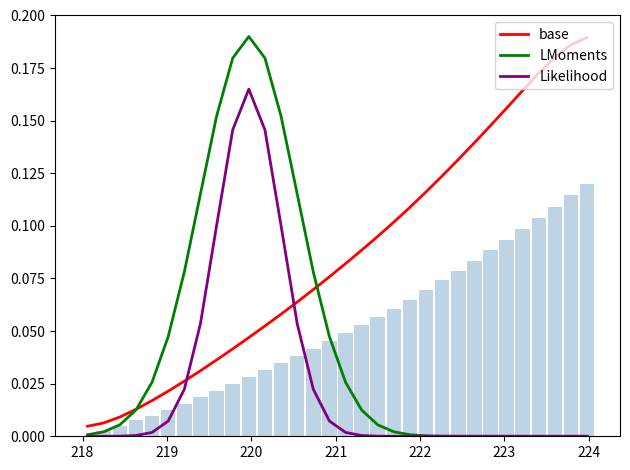

What is the sum of all LMoments values?

1.4